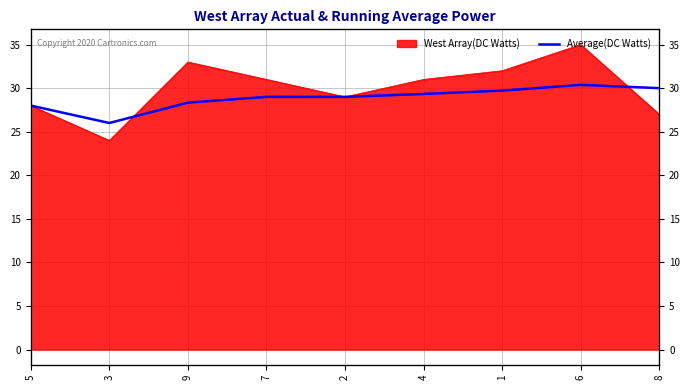

True or false: the data shows 12.5 at 3.

False